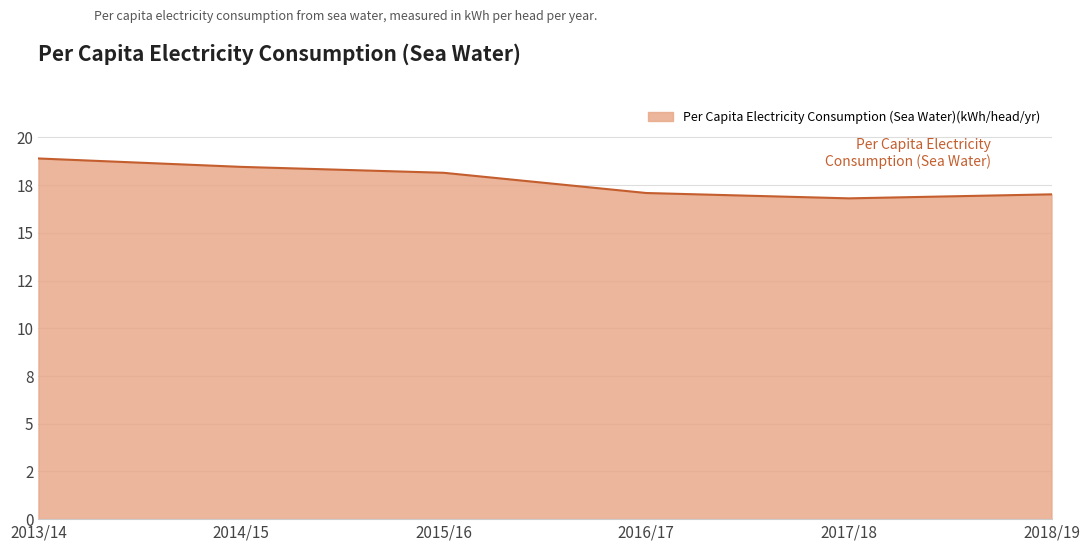

Does the chart display data point markers on the line(s)?

No